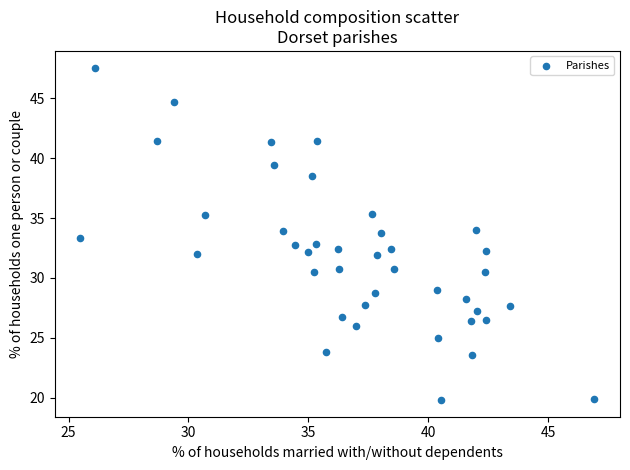

What is the range of X values (max minus min)?

21.4